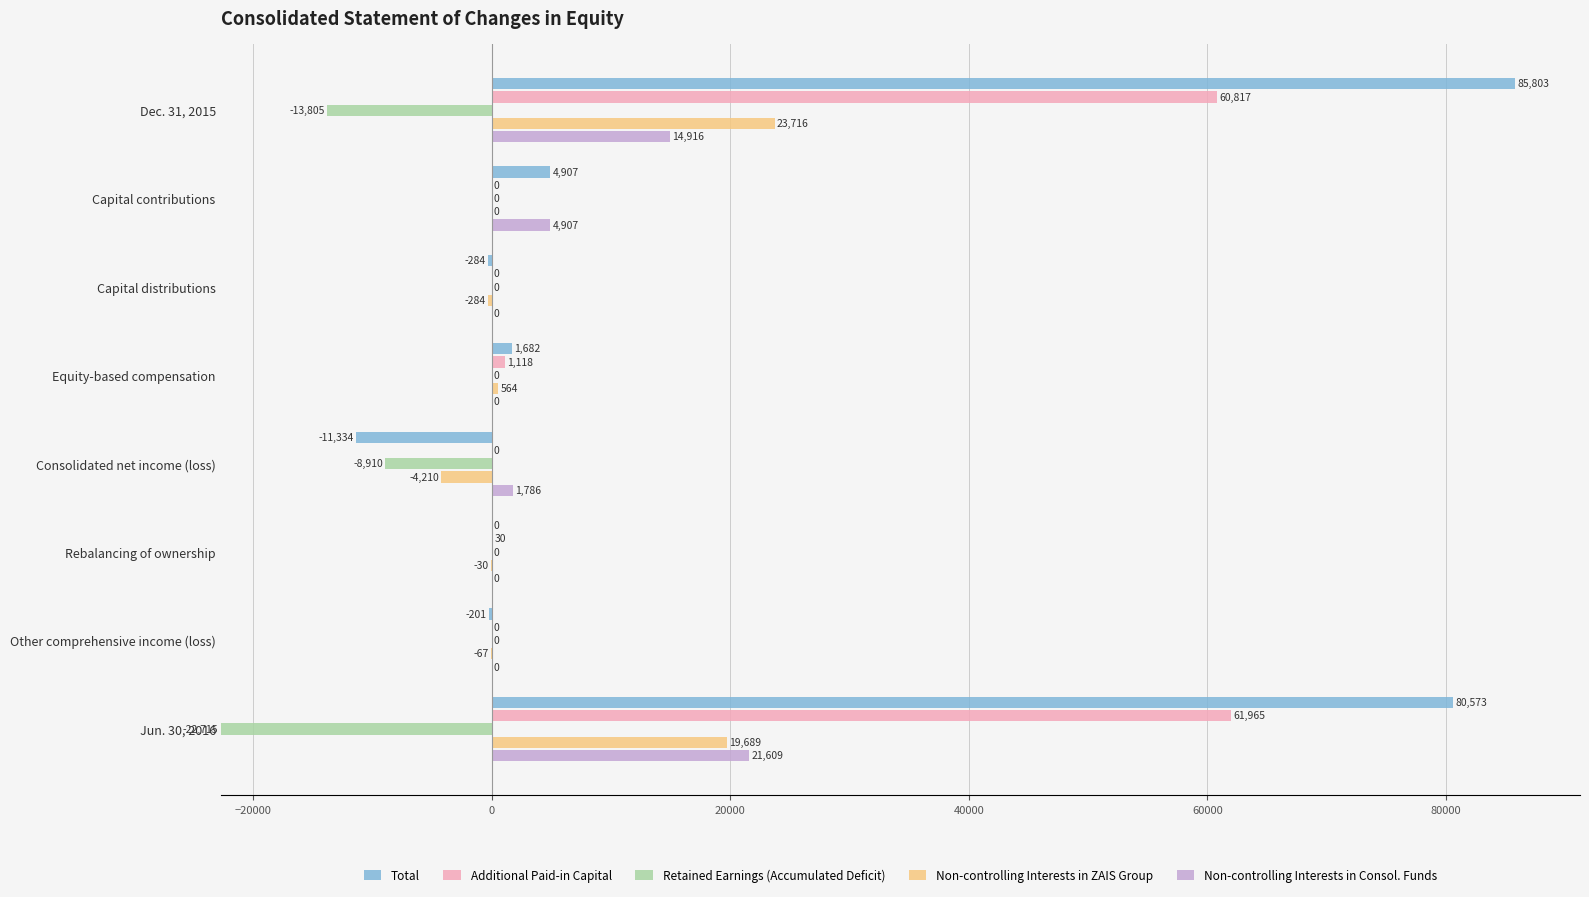

How many distinct data groups are displayed?

5